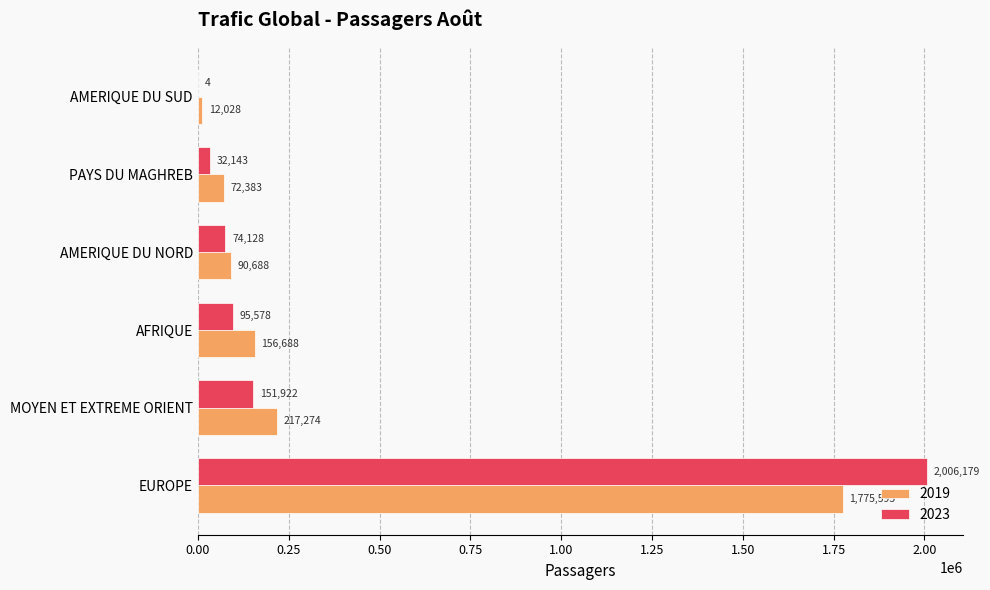

Which series has the largest total across all categories?

2023